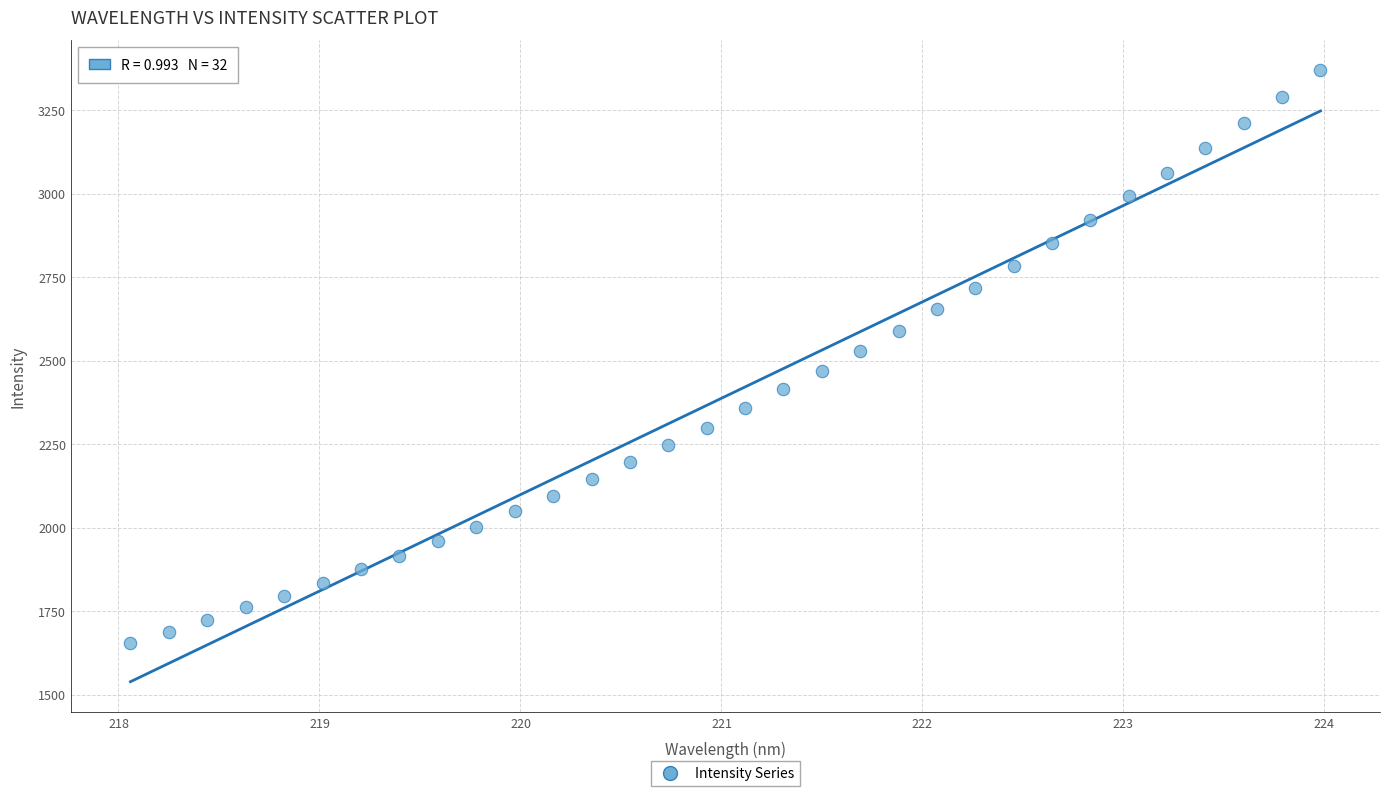

What is the range of X values (max minus min)?

5.9